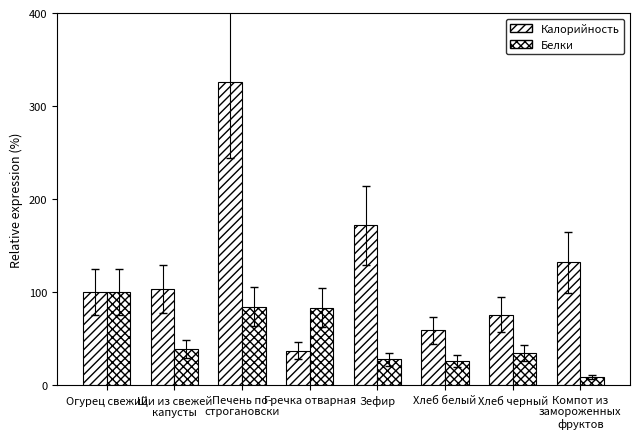

How many data points does each series have?

8